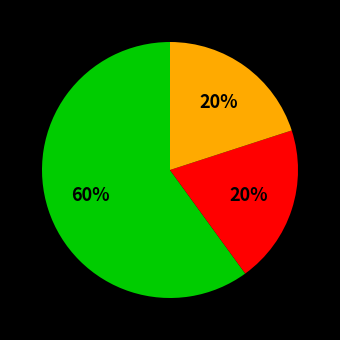

To the nearest percent, what is the average slice percentage?

33%